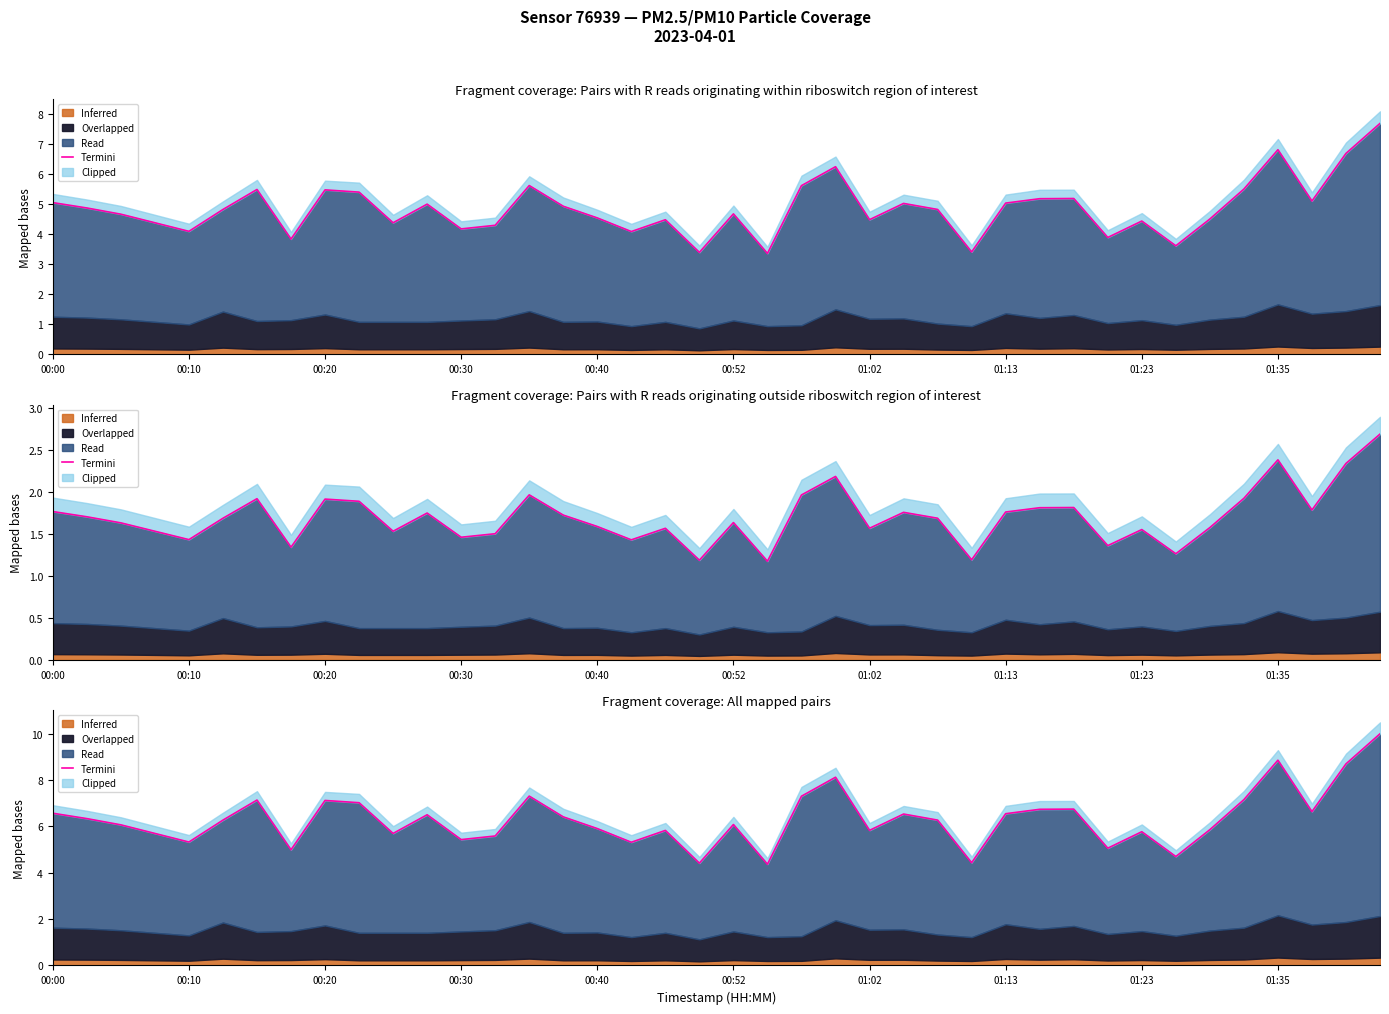

What is the value of the 14th point from the left?

5.6